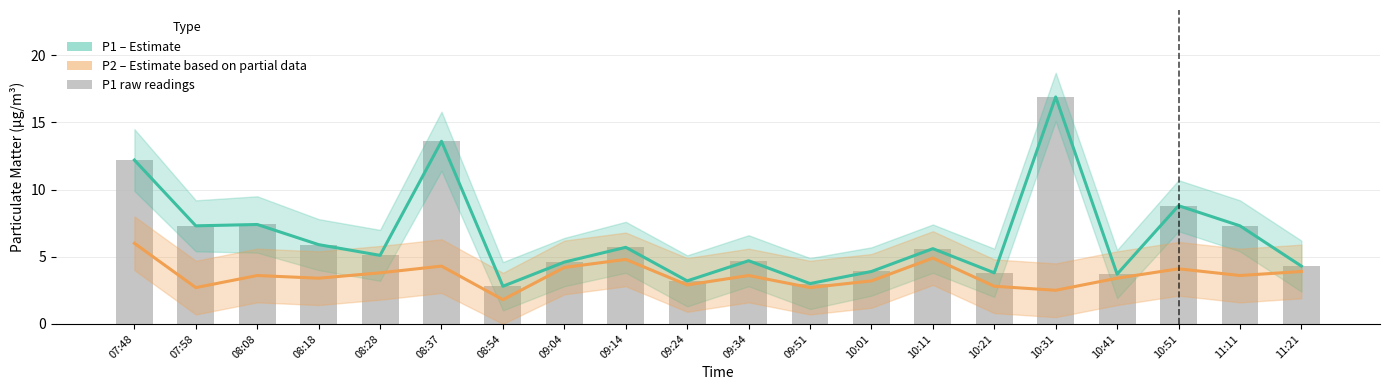

What is the label of the 16th bar from the left?

10:31